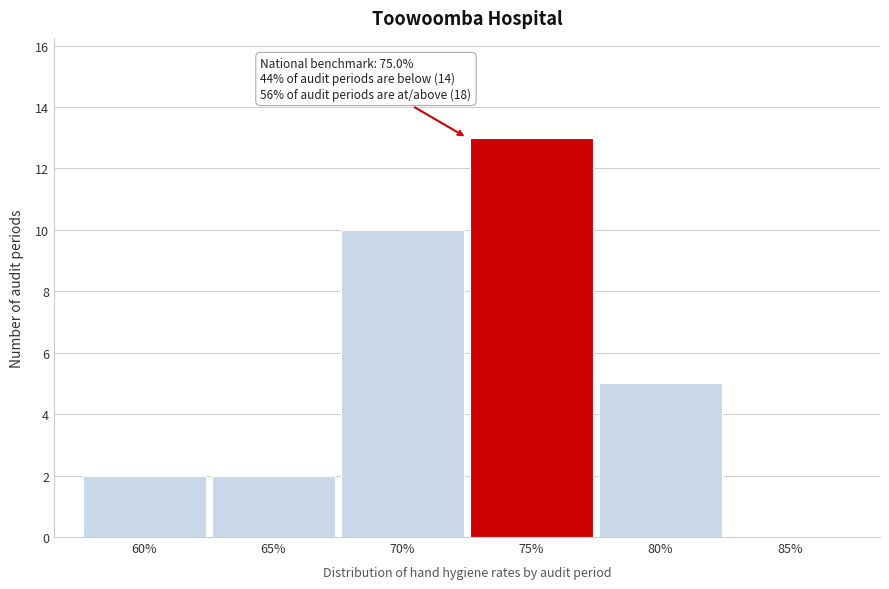

Reading right to left, what are all the values shown in this chart?

85%=0	80%=5	75%=13	70%=10	65%=2	60%=2